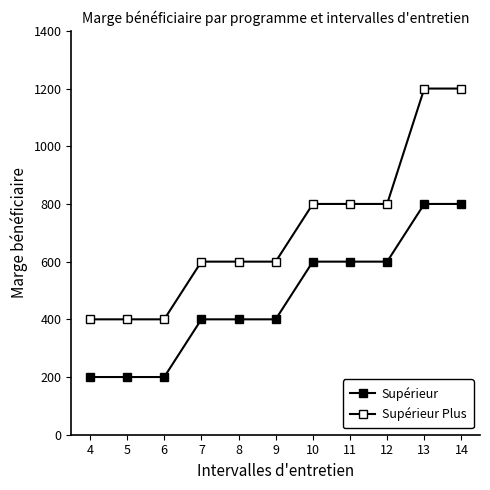

At which label does Supérieur first exceed 400?

10